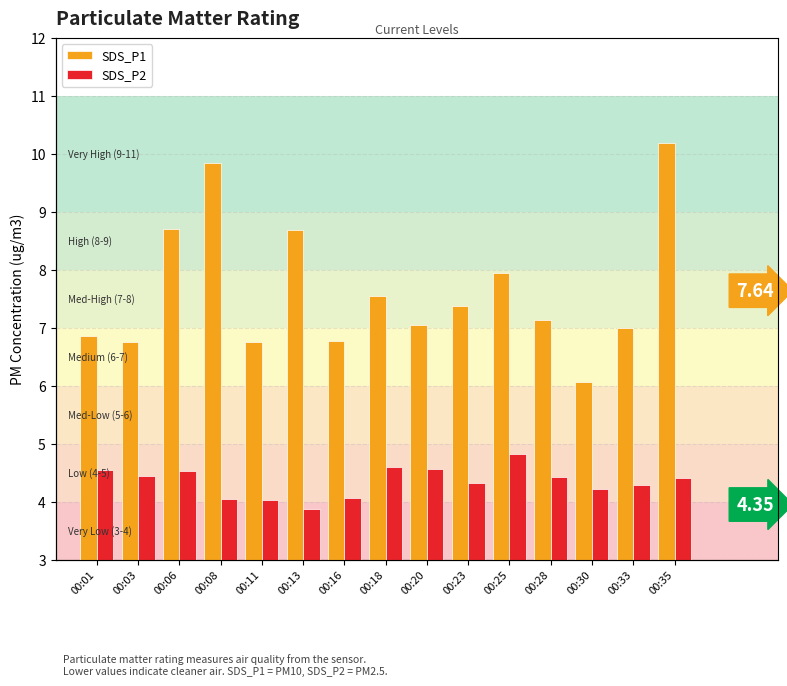

How many values in the SDS_P2 series exceed 4?

14